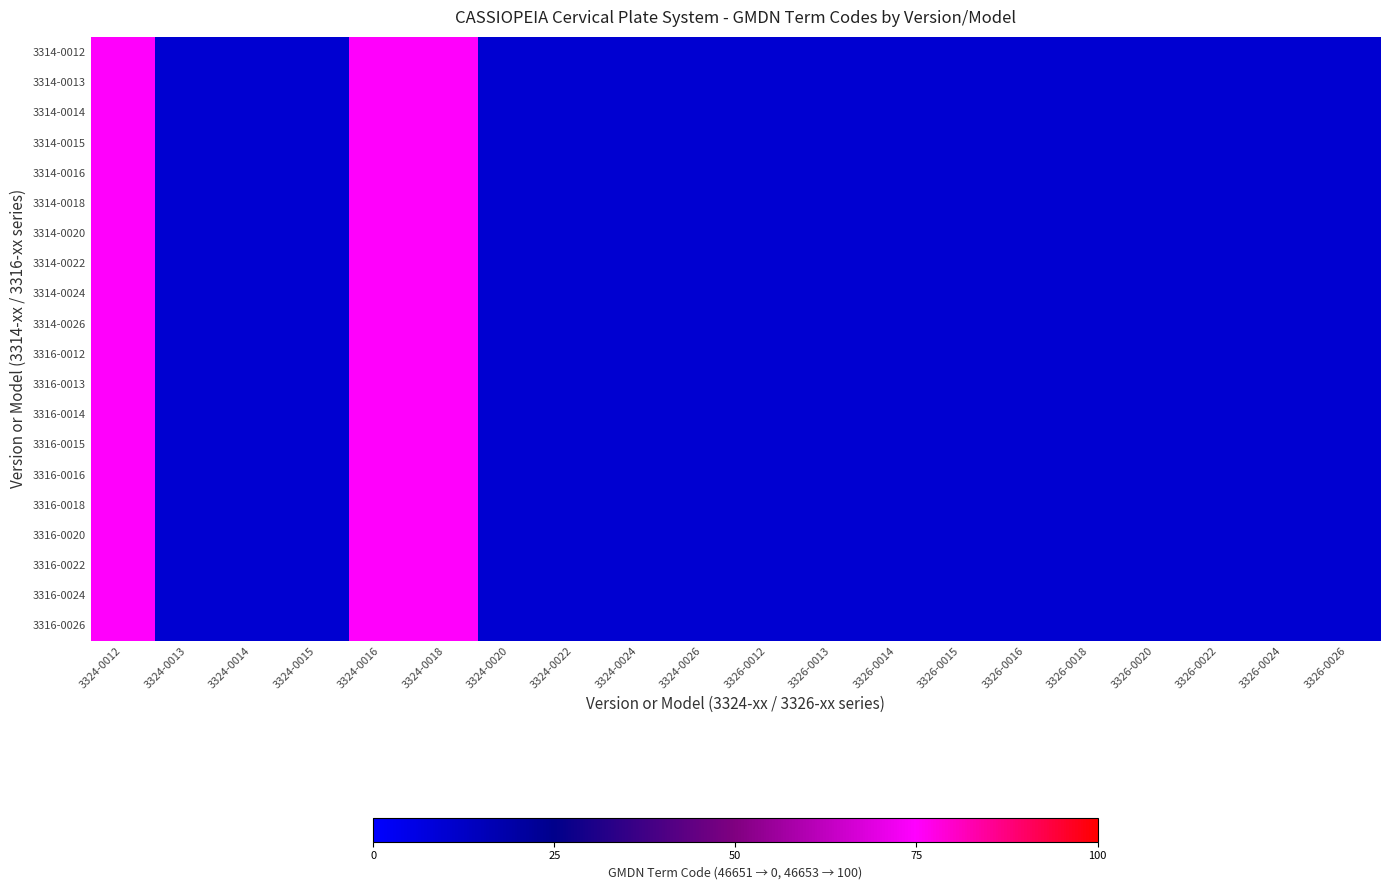

At how many categories does at least one series exceed 18?

3